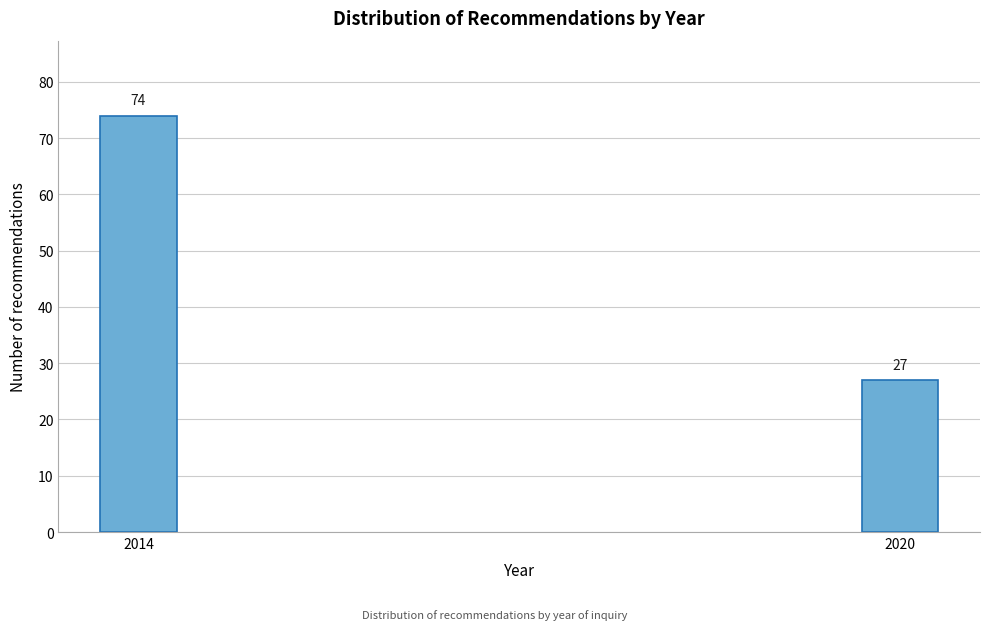

Reading left to right, extract all data points from this chart.

74	27